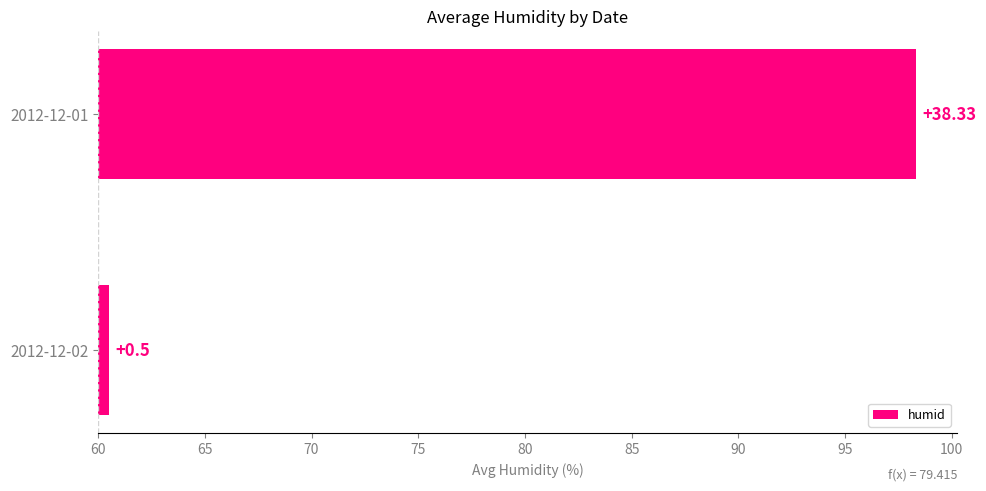

What is the value of the 1st bar from the left?

38.3